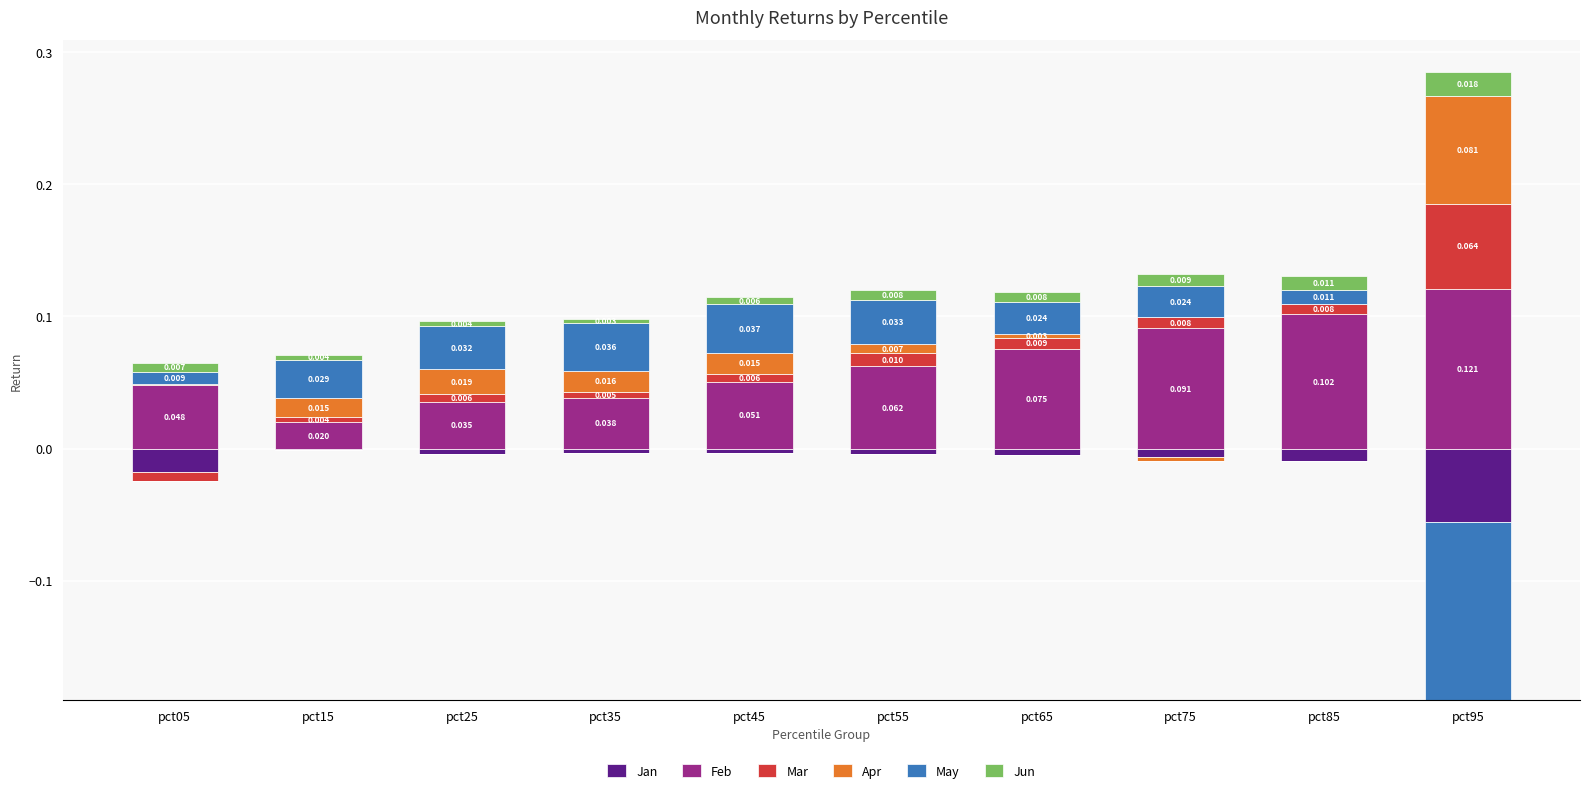

How many distinct data groups are displayed?

6